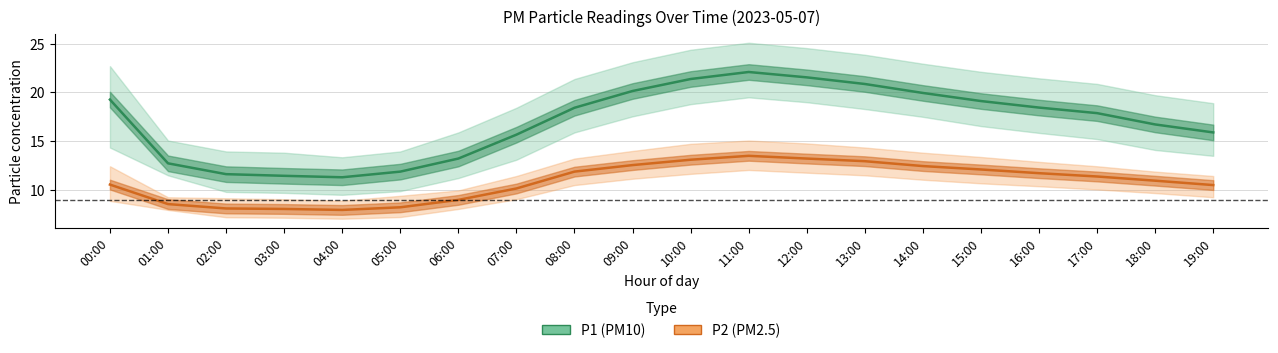

Reading left to right, list all the values displayed in this chart.

P1 (PM10): 00:00=19.3	01:00=12.7	02:00=11.6	03:00=11.4	04:00=11.3	05:00=11.9	06:00=13.2	07:00=15.7	08:00=18.4	09:00=20.1	10:00=21.4	11:00=22.1	12:00=21.6	13:00=20.9	14:00=19.9	15:00=19.1	16:00=18.4	17:00=17.9	18:00=16.7	19:00=15.9
P2 (PM2.5): 00:00=10.6	01:00=8.6	02:00=8.1	03:00=8.1	04:00=8.0	05:00=8.2	06:00=9.0	07:00=10.2	08:00=11.9	09:00=12.6	10:00=13.1	11:00=13.5	12:00=13.2	13:00=12.9	14:00=12.4	15:00=12.1	16:00=11.7	17:00=11.4	18:00=10.9	19:00=10.5